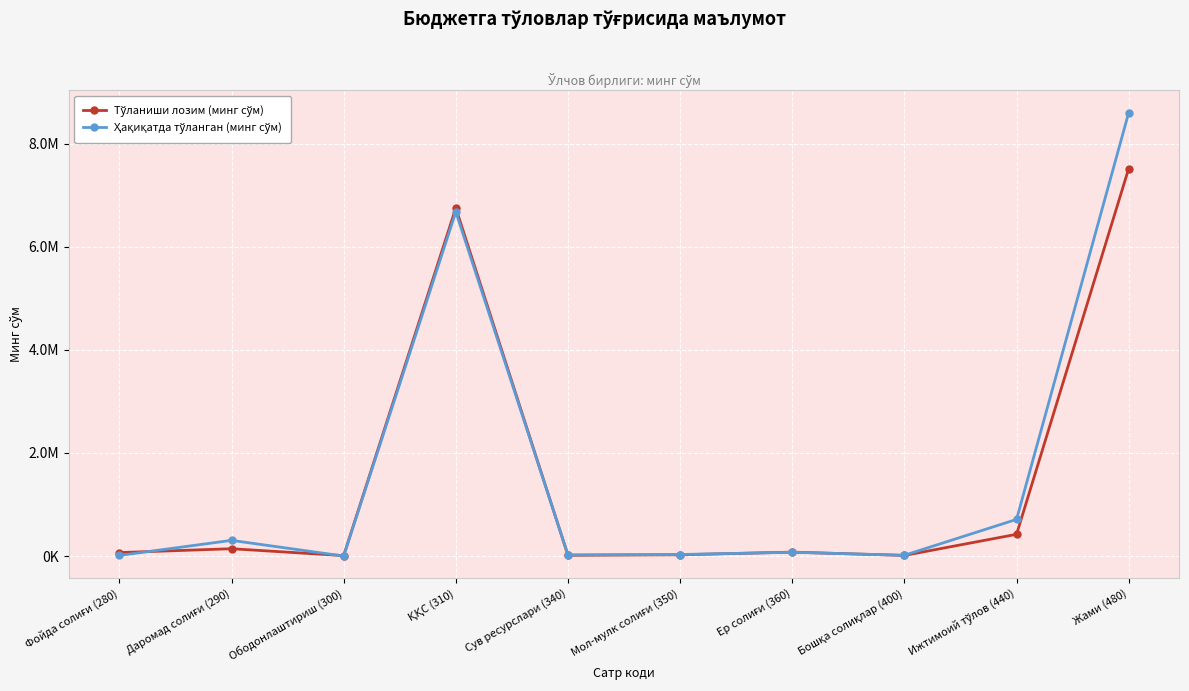

True or false: Тўланиши лозим (минг сўм) has a value of 8167 at Ободонлаштириш (300).

True